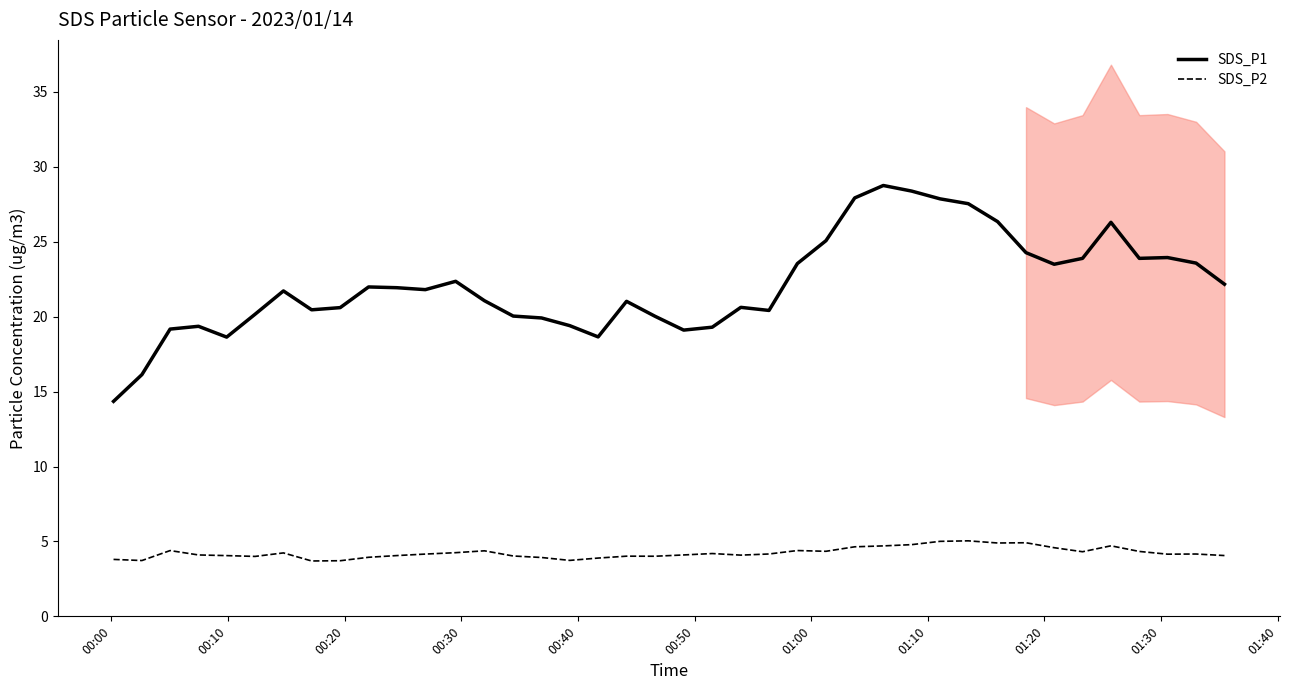

True or false: SDS_P2 and SDS_P1 intersect in this chart.

False